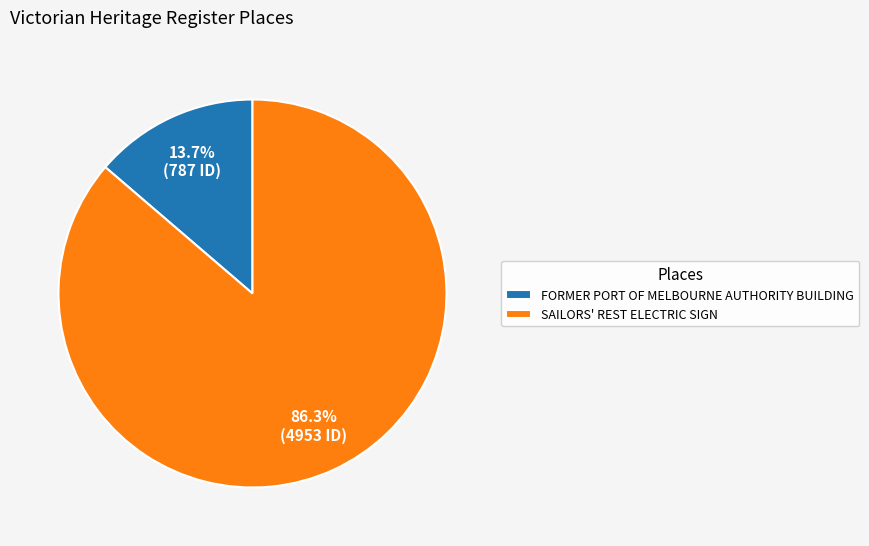

Is it true that FORMER PORT OF MELBOURNE AUTHORITY BUILDING is 14% of the pie?

True